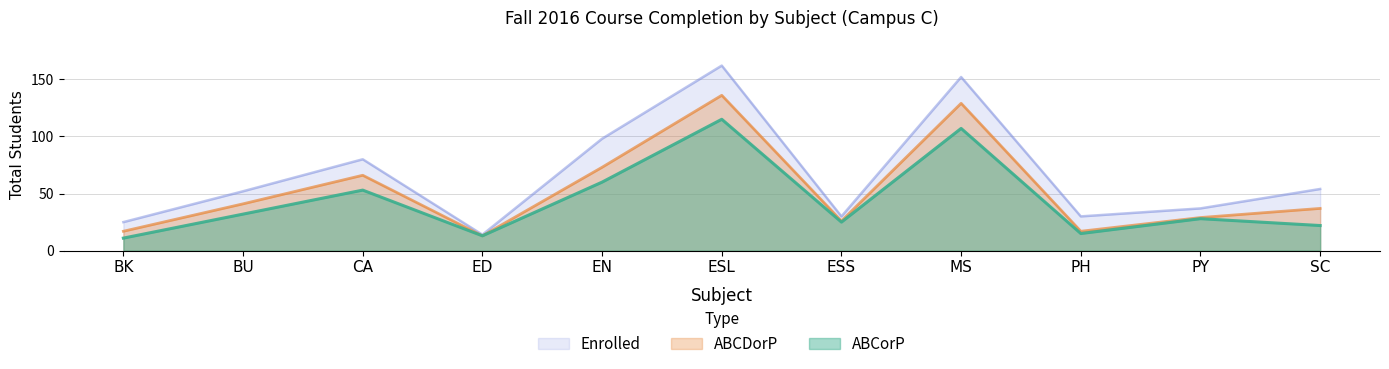

True or false: ABCorP and ABCDorP intersect in this chart.

False